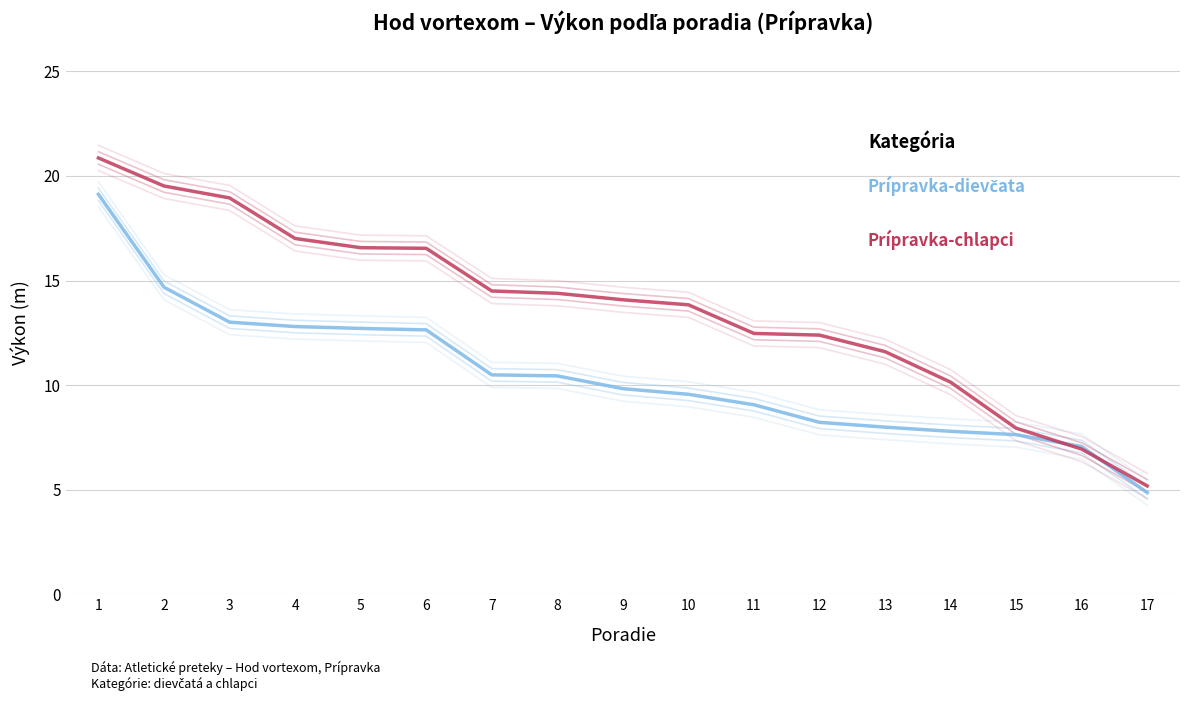

Count the number of data series in this chart.

2